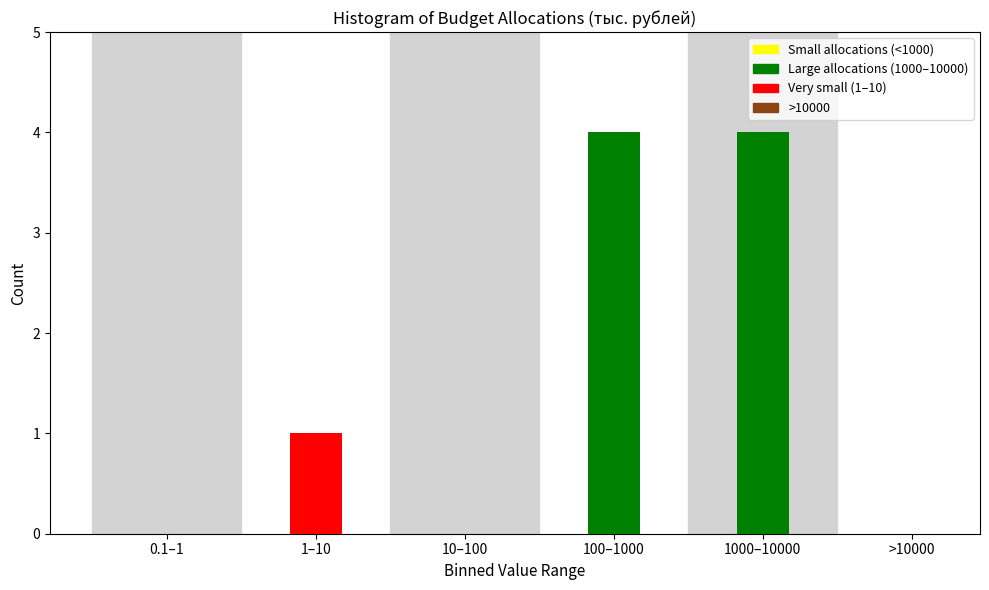

Reading left to right, extract all data points from this chart.

0.1–1=0	1–10=1	10–100=0	100–1000=4	1000–10000=4	>10000=0